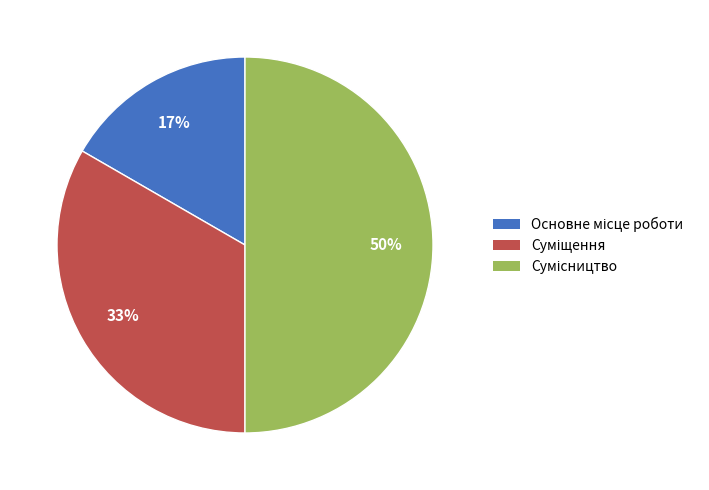

To the nearest percent, what is the average slice percentage?

33%